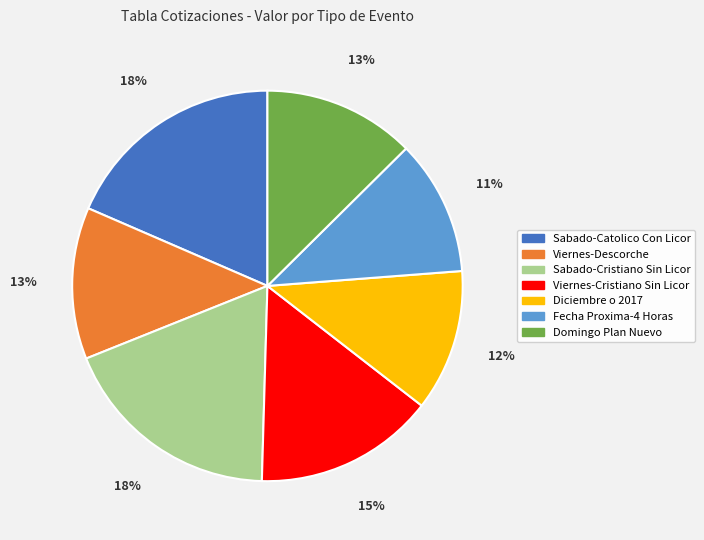

To the nearest percent, what is the difference between the Diciembre o 2017 and Viernes-Cristiano Sin Licor slice percentages?

3%